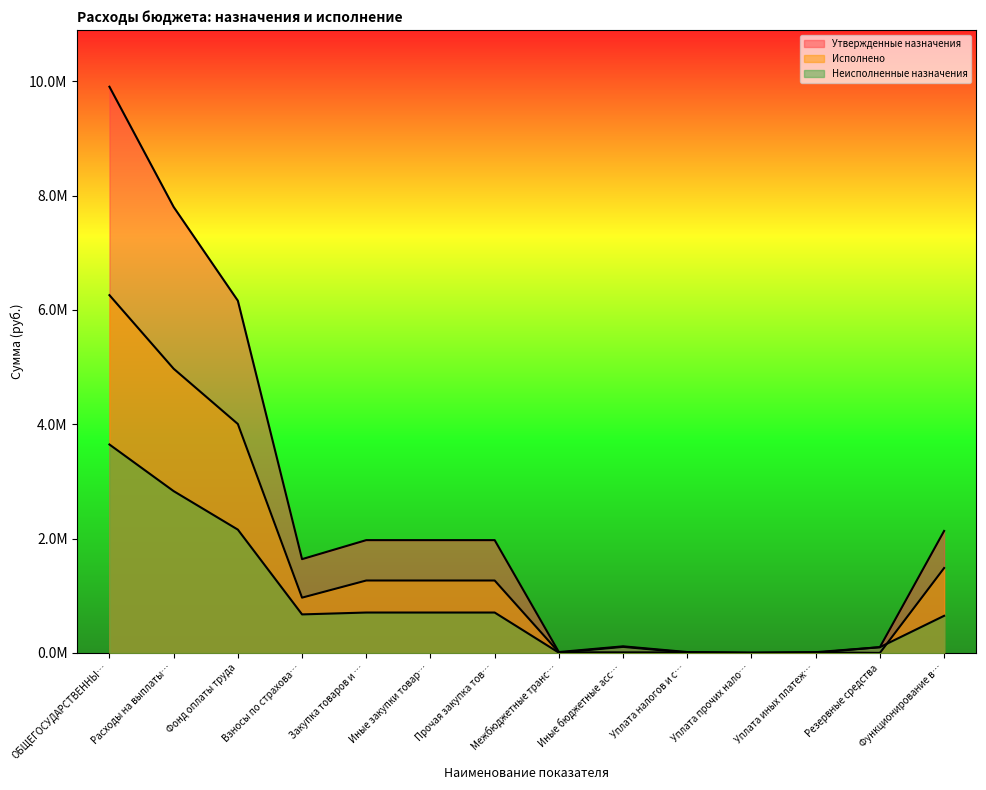

The Неисполненные назначения series shows 3661.3 at Уплата прочих нало…. True or false?

False